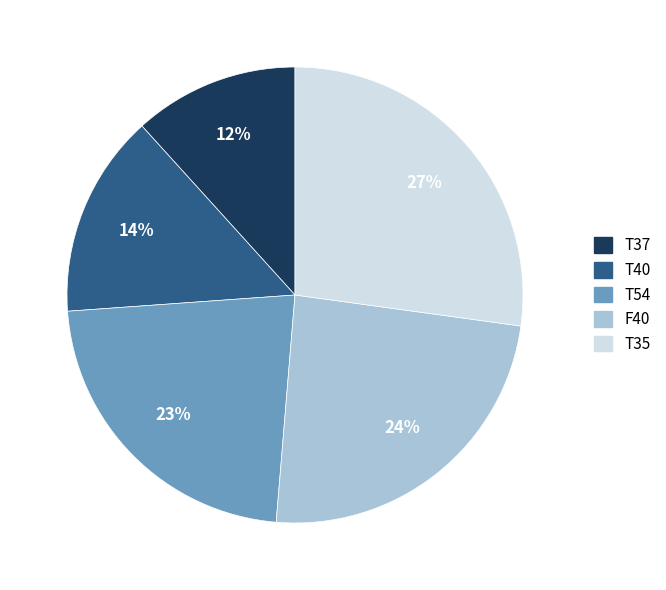

Does T37 represent more than half of the total?

No